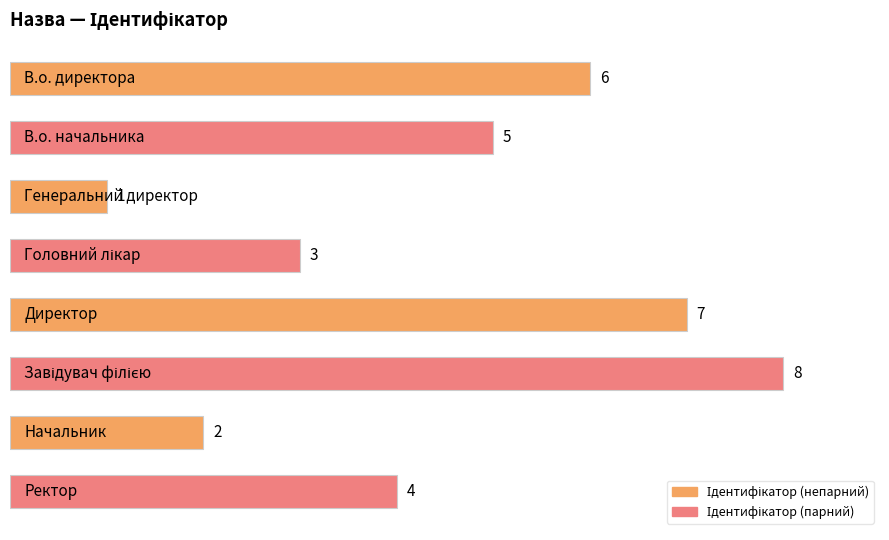

Count the number of categories in the chart.

8